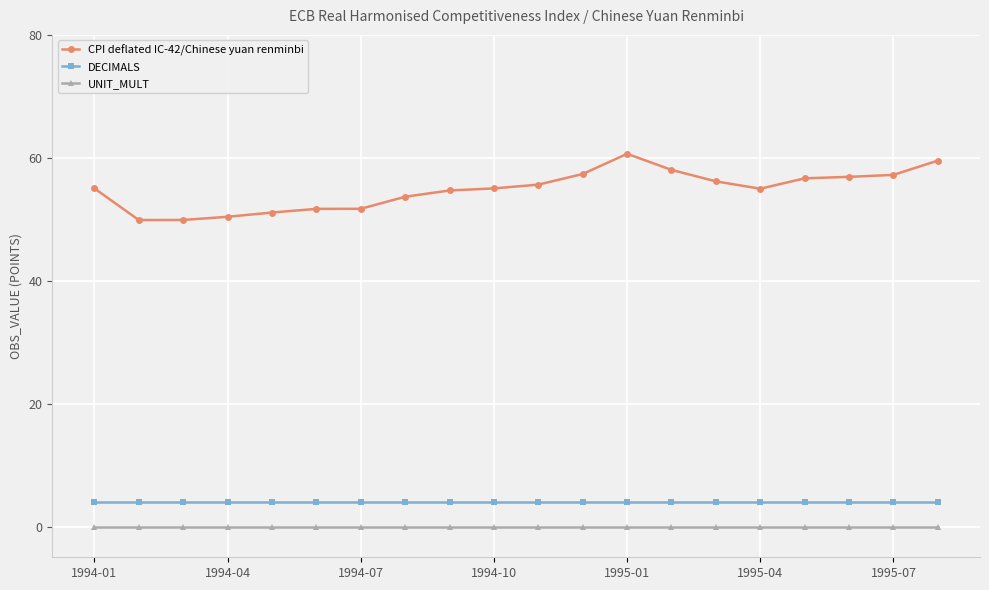

How many distinct data groups are displayed?

3